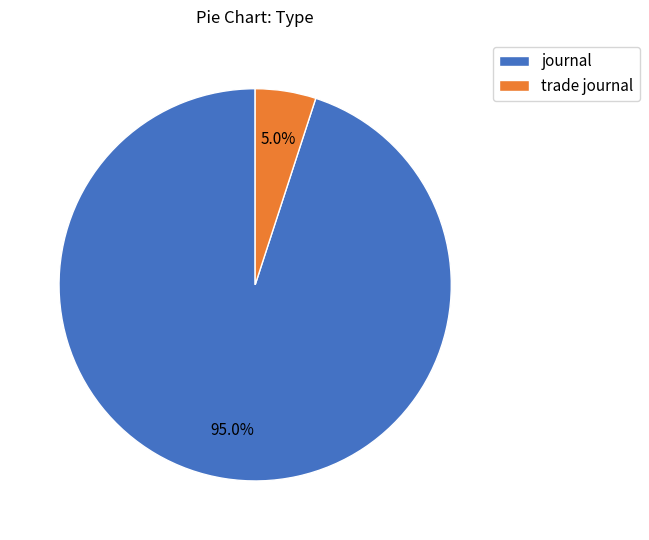

The trade journal slice represents 17% of the pie. True or false?

False